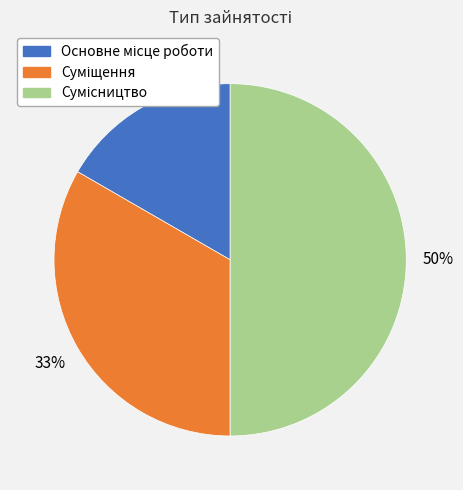

How many segments does this pie chart have?

3